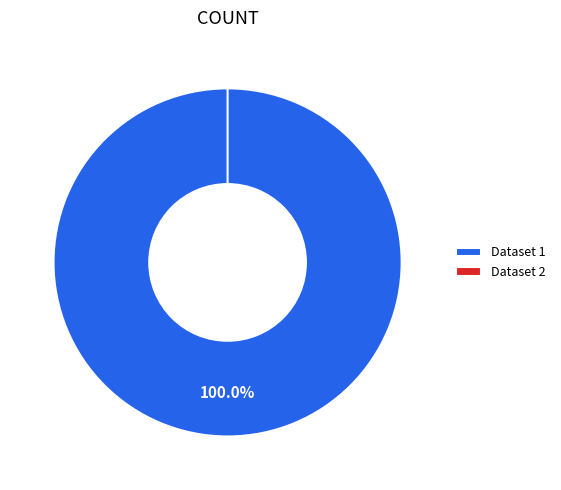

To the nearest percent, what is the combined percentage of 649b7f0c078190f89ae77189 and 6157a80c0781900694c0637f?

100%